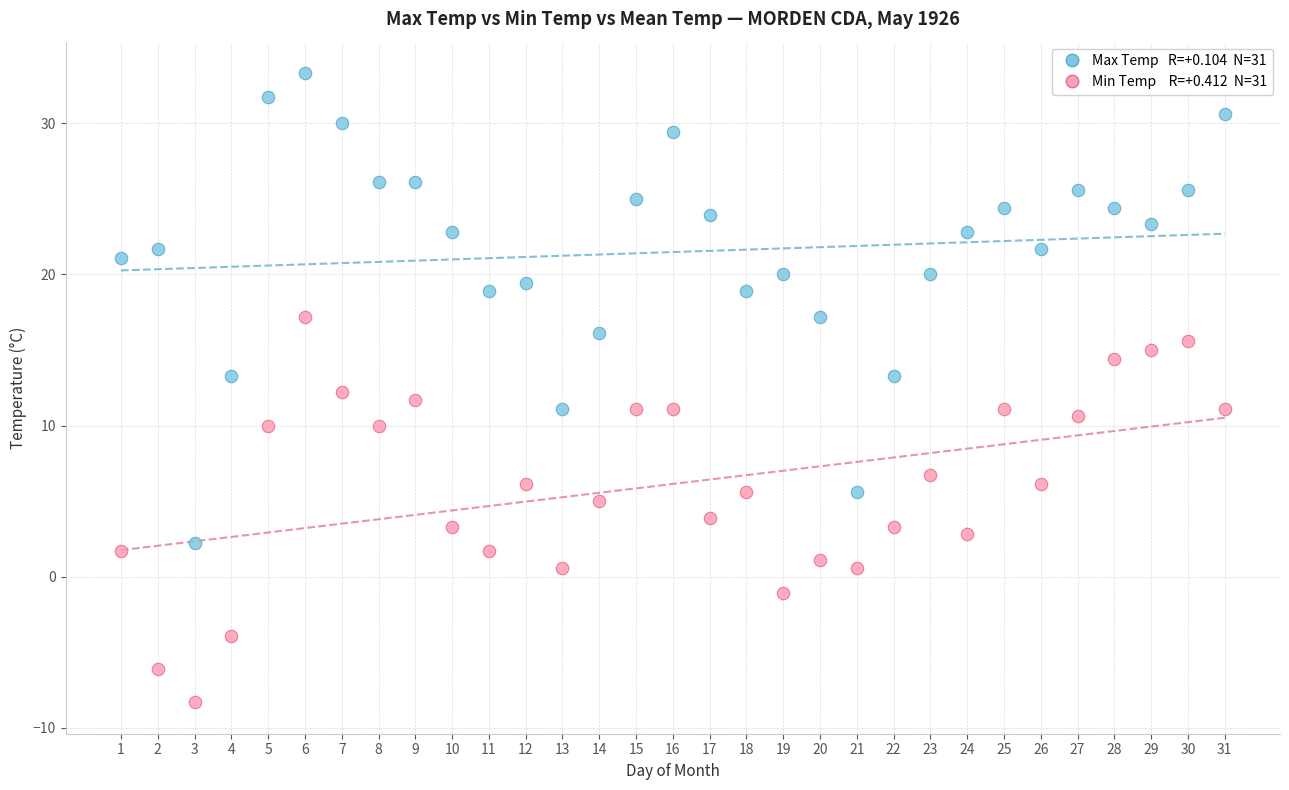

Across all data points, what is the range of X values (max minus min)?

30.0